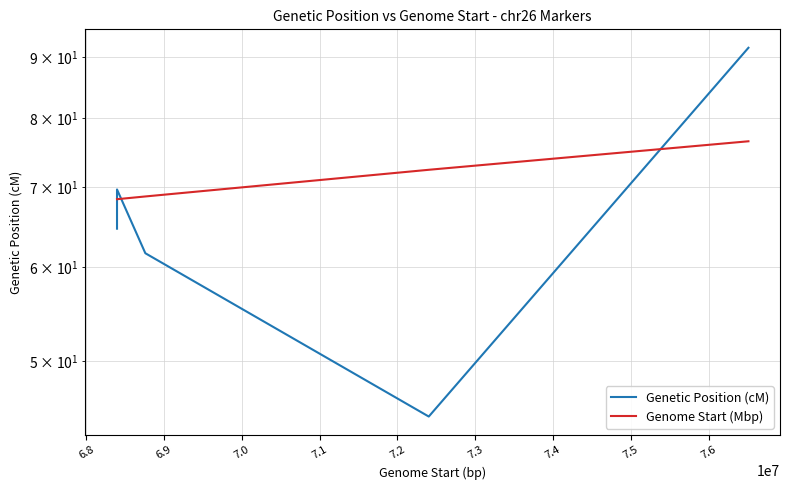

What is the label of the 10th point from the left?

7.6